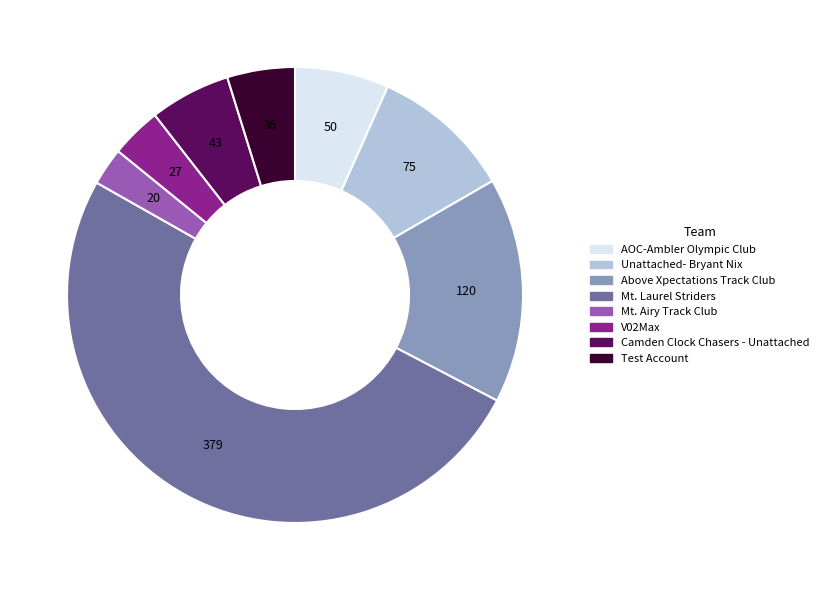

Which category has the biggest portion of the pie?

Mt. Laurel Striders